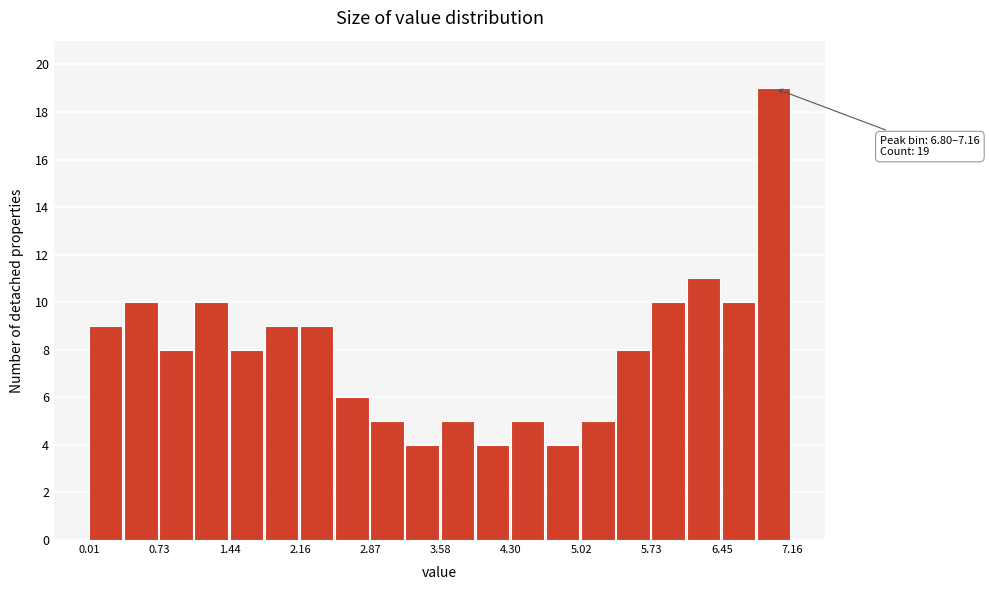

Read against the x-axis, roughly where is the centre of the tallest bar?

7.0